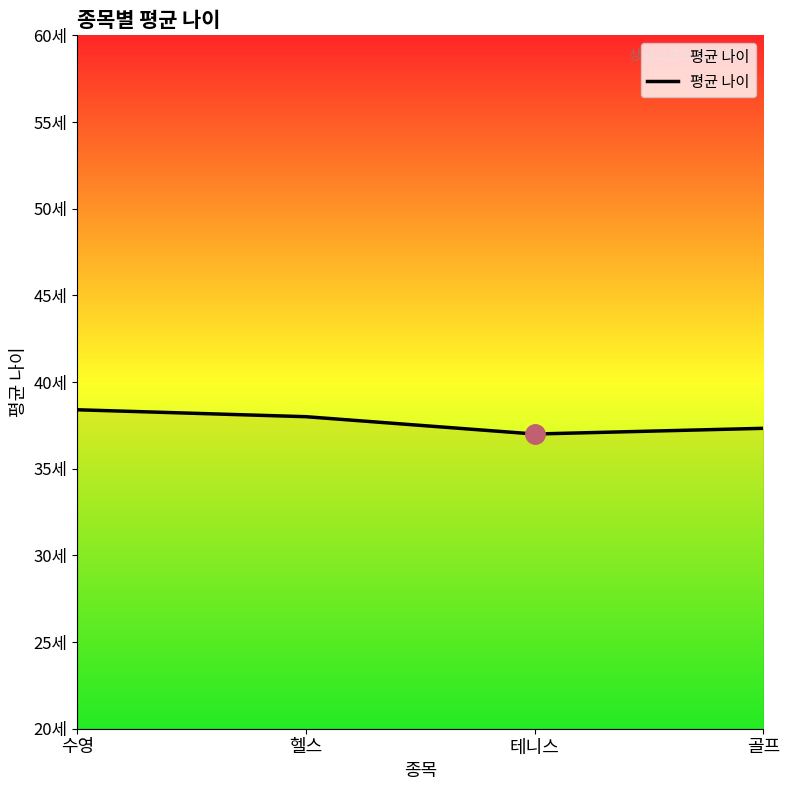

The value at 테니스 is 37.0. True or false?

True